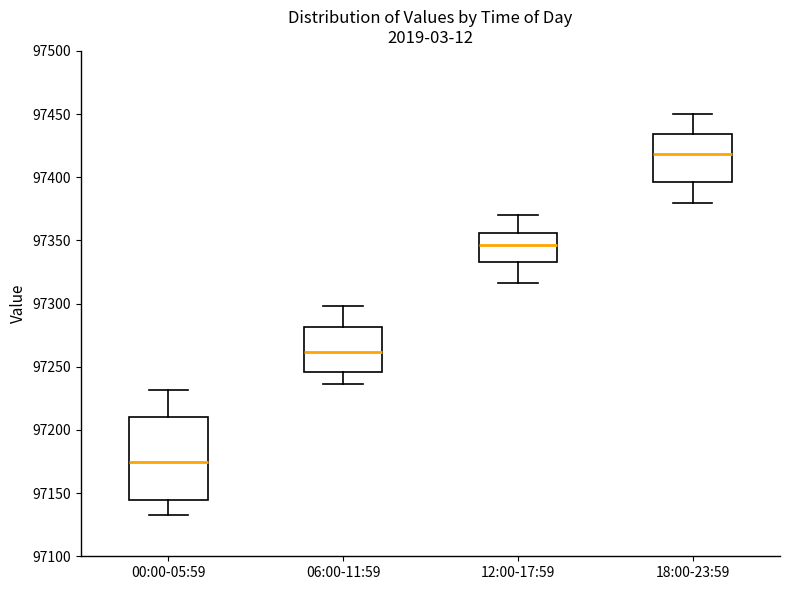

Reading left to right, transcribe this box plot: for each box, give where its median line is, the range the box spans, and where its two whiskers end, as read against the y-axis. The values are not printed on the chart, so give them approximately, as read against the axis.

00:00-05:59: median 97175, box 97145 to 97210, whiskers 97135 to 97230
06:00-11:59: median 97260, box 97245 to 97280, whiskers 97235 to 97300
12:00-17:59: median 97345, box 97335 to 97355, whiskers 97315 to 97370
18:00-23:59: median 97420, box 97395 to 97435, whiskers 97380 to 97450